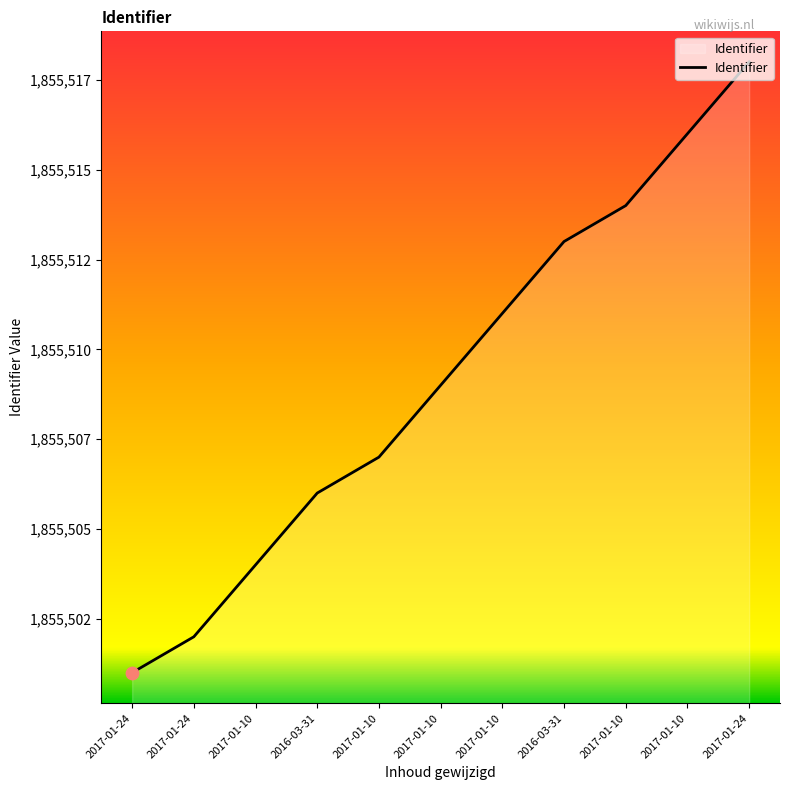

What is the ratio of the value at 2017-01-10 to the value at 2017-01-10?

1.0